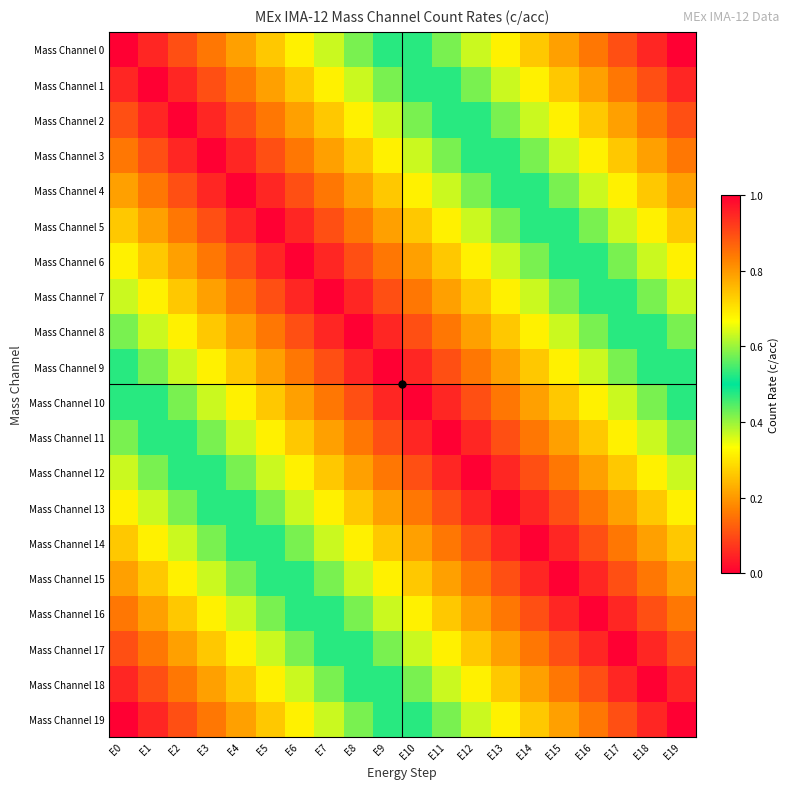

Which has a higher value, E18 or E7?

E18